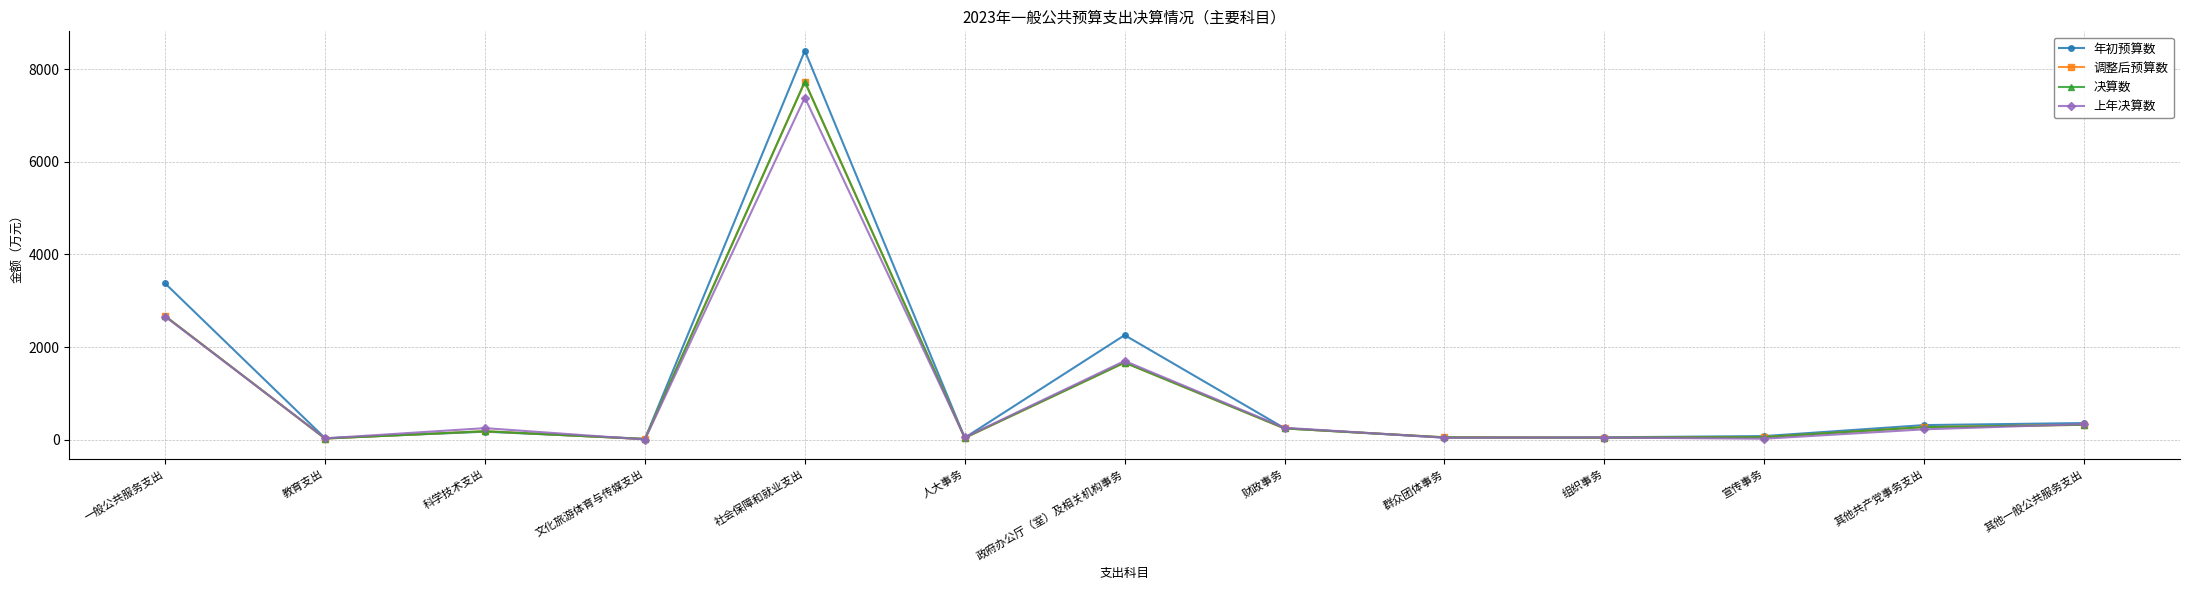

At which category does the chart reach its peak across all series?

社会保障和就业支出